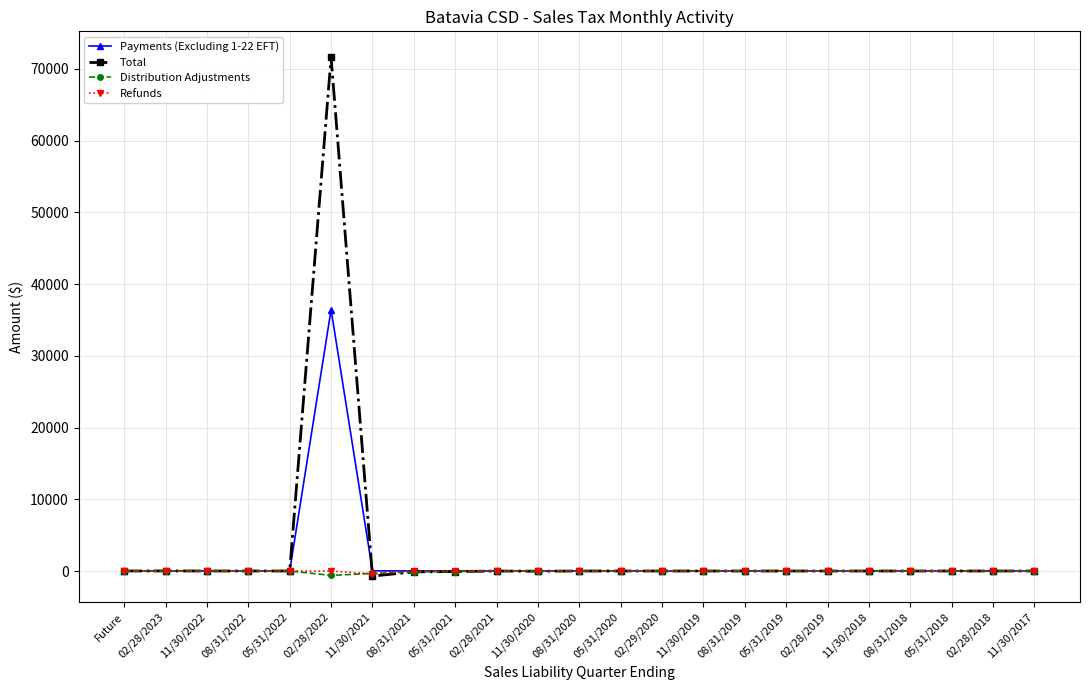

Which label corresponds to the largest value in the chart?

02/28/2022